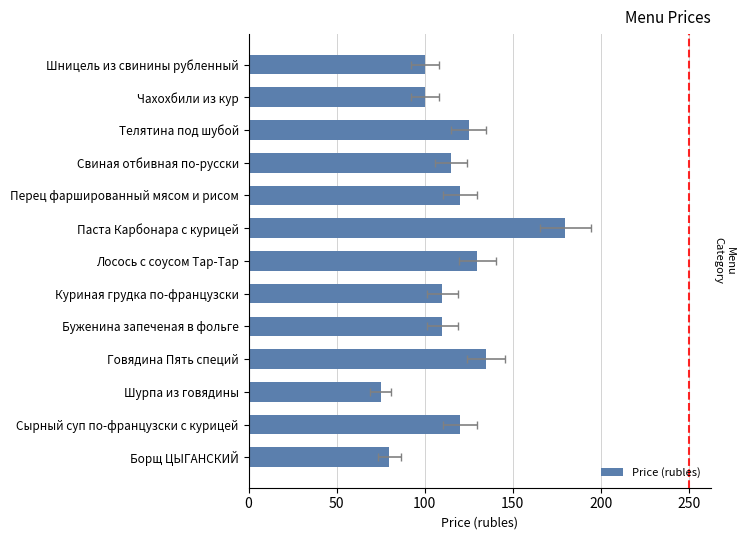

What is the sum of all values?

1500